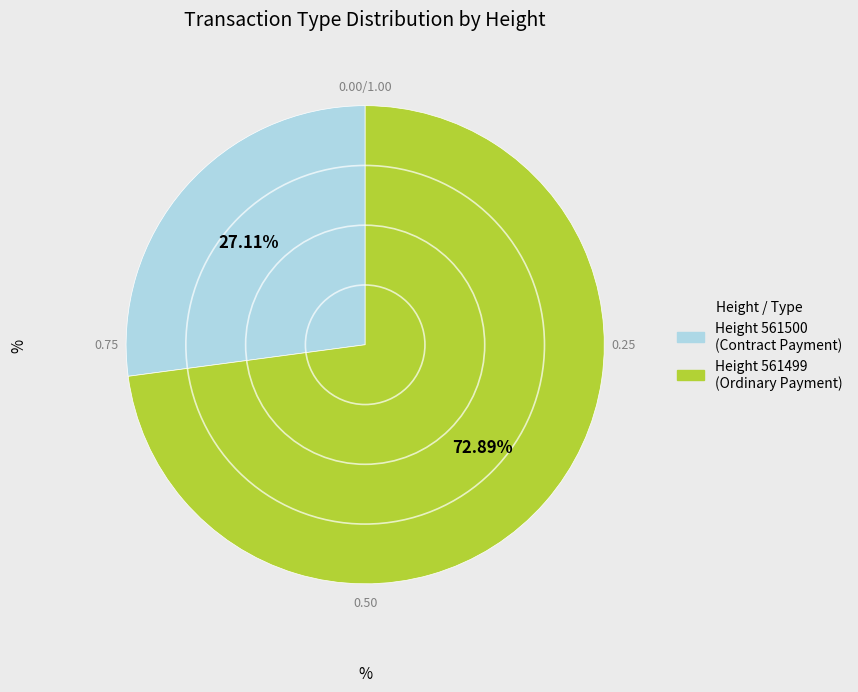

Is there a majority slice in this chart?

Yes